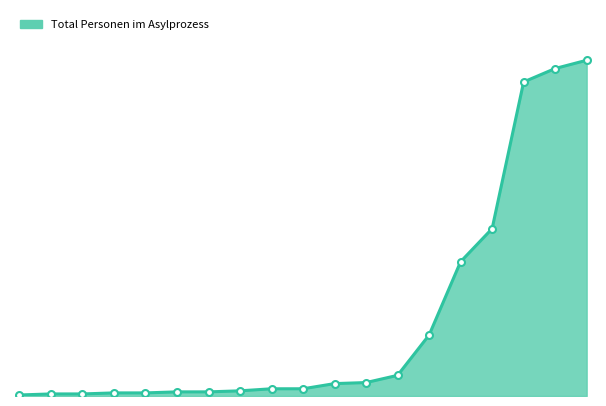

What is the average value?

73